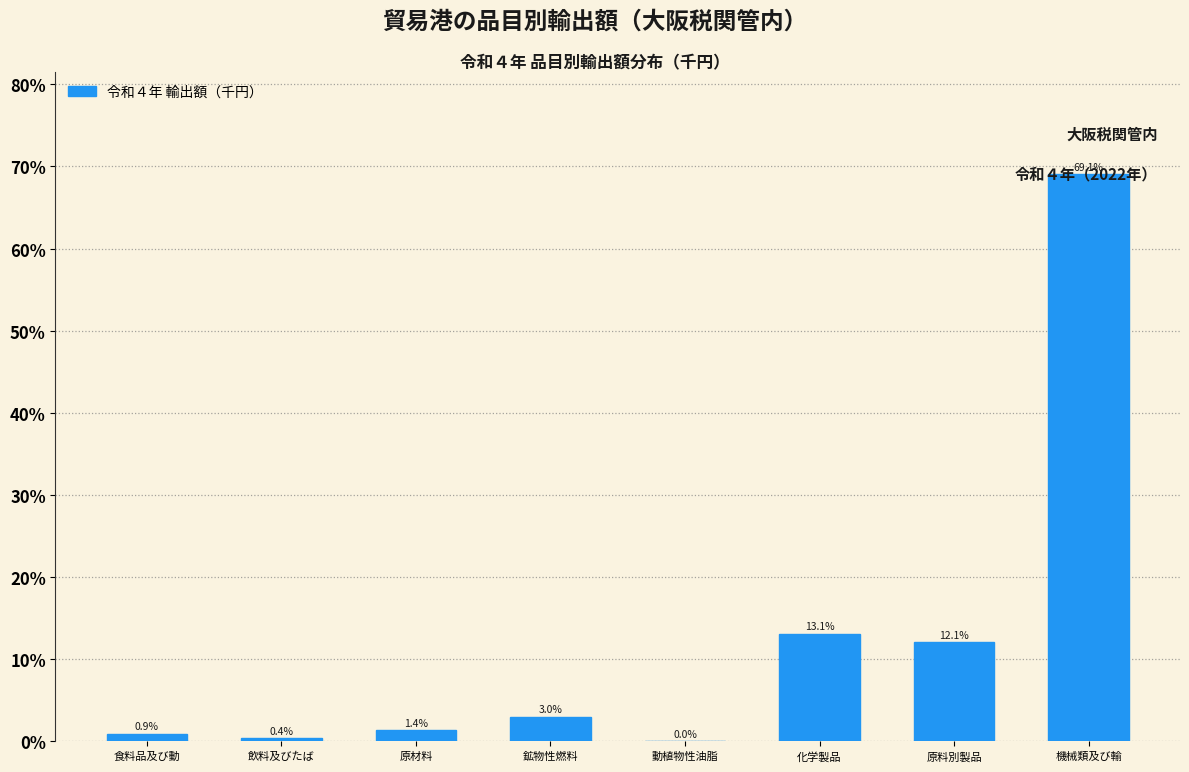

What value does the data have at 原材料?

1.4